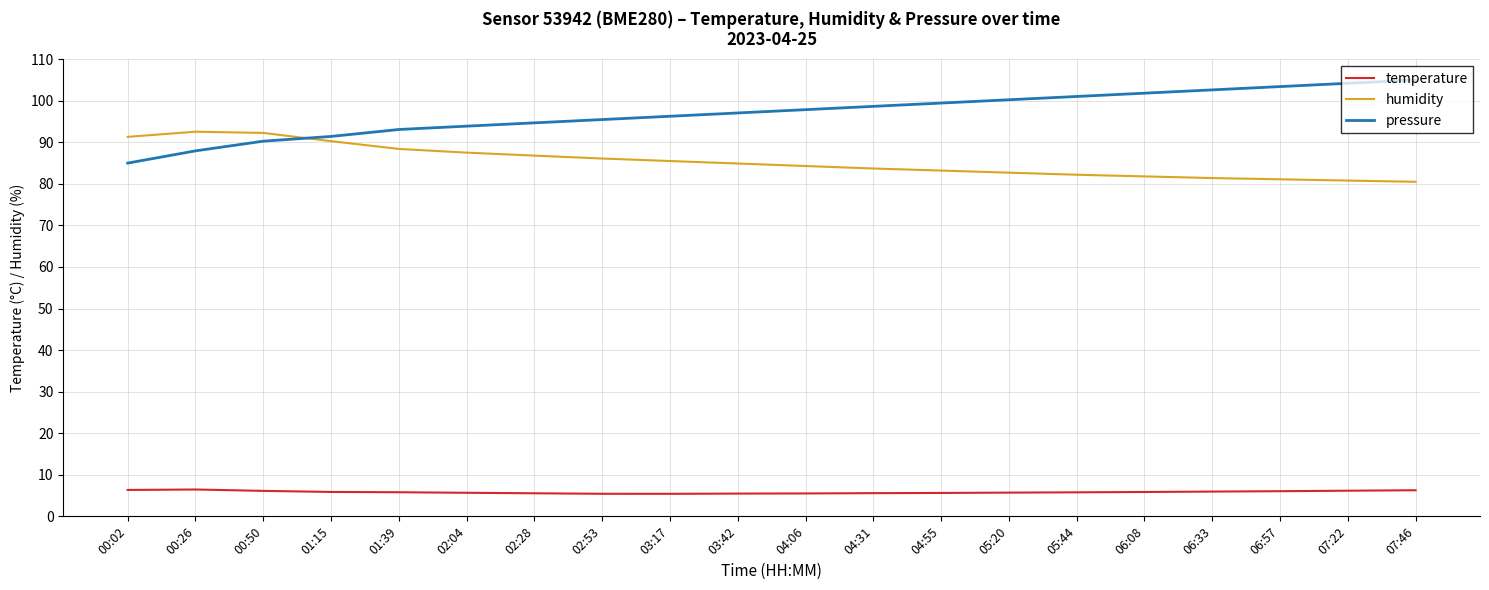

Read the pressure value at 05:20.

100.2